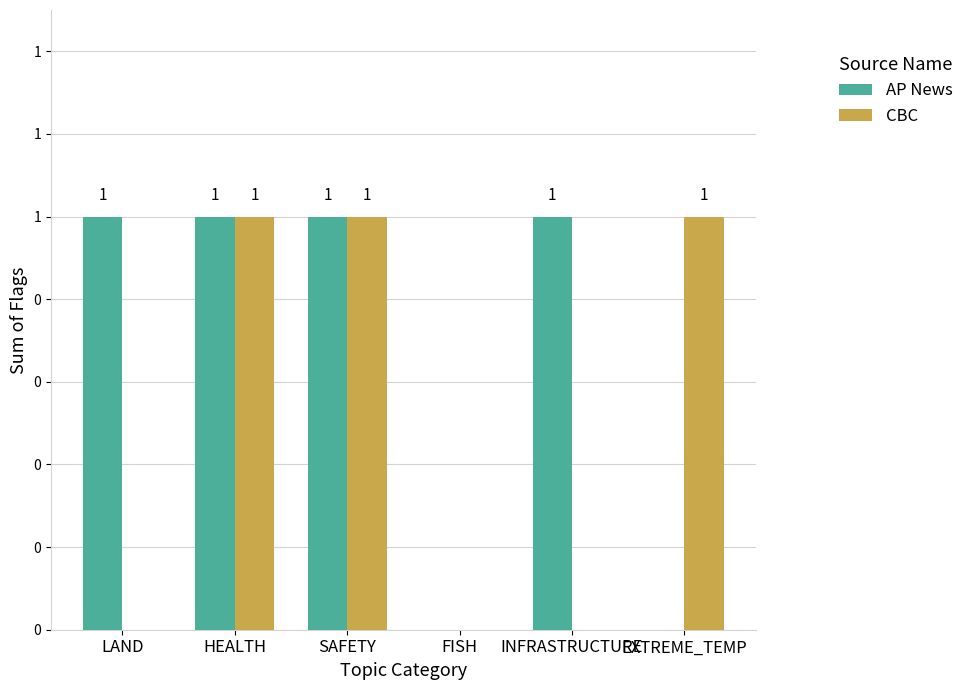

What position from the left is INFRASTRUCTURE?

5